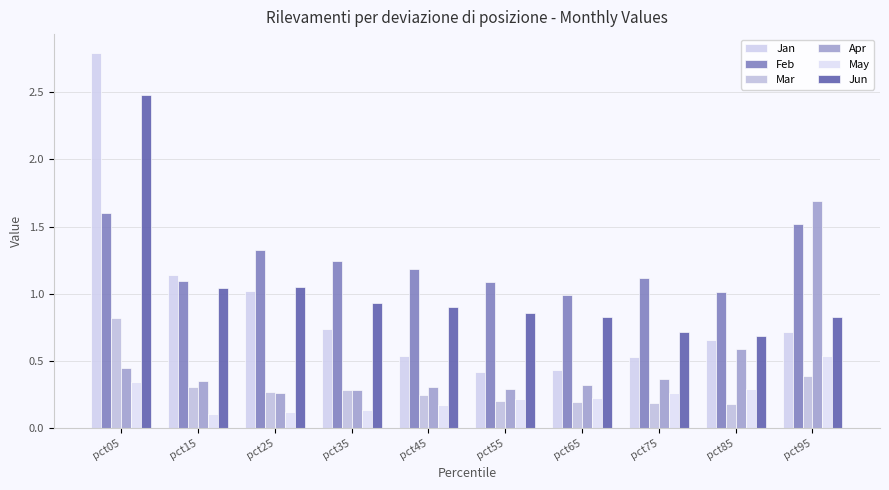

What is the sum of the Apr values at pct65 and pct05?

0.8